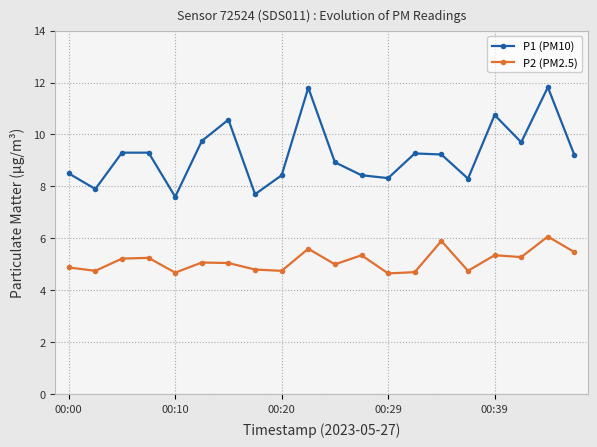

What is the average value of the P1 (PM10) series?

9.2